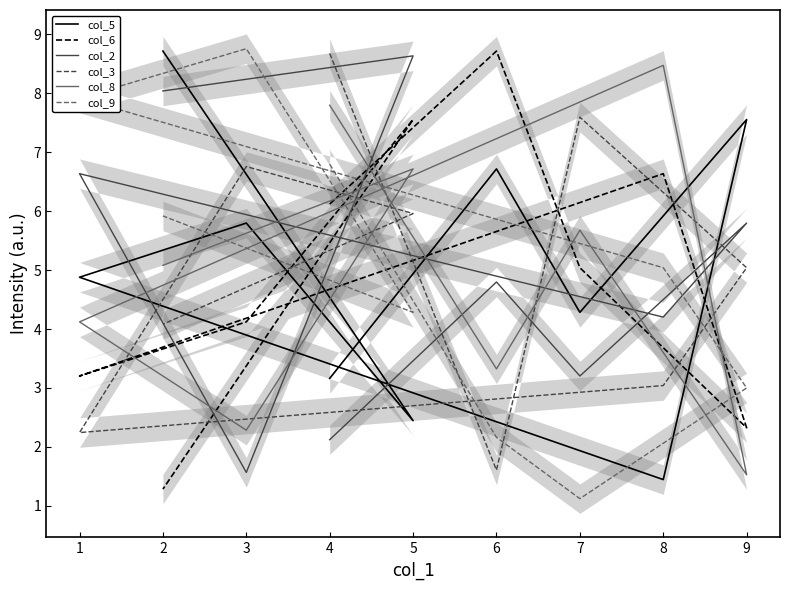

Which series has the widest spread of values?

col_9